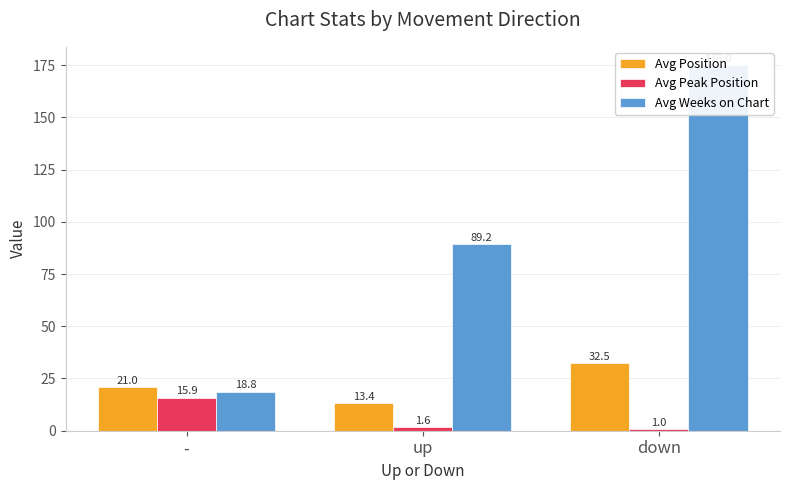

Rank the series by their average value, from lowest to highest.

Avg Peak Position, Avg Position, Avg Weeks on Chart